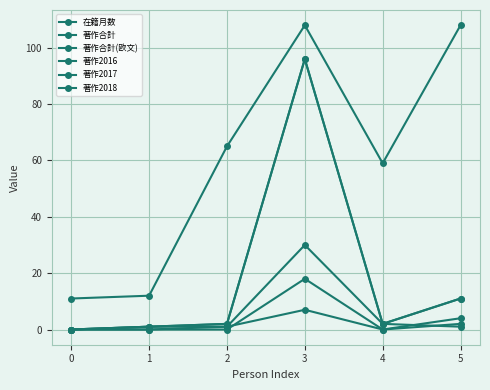

At which category does the chart reach its peak across all series?

3